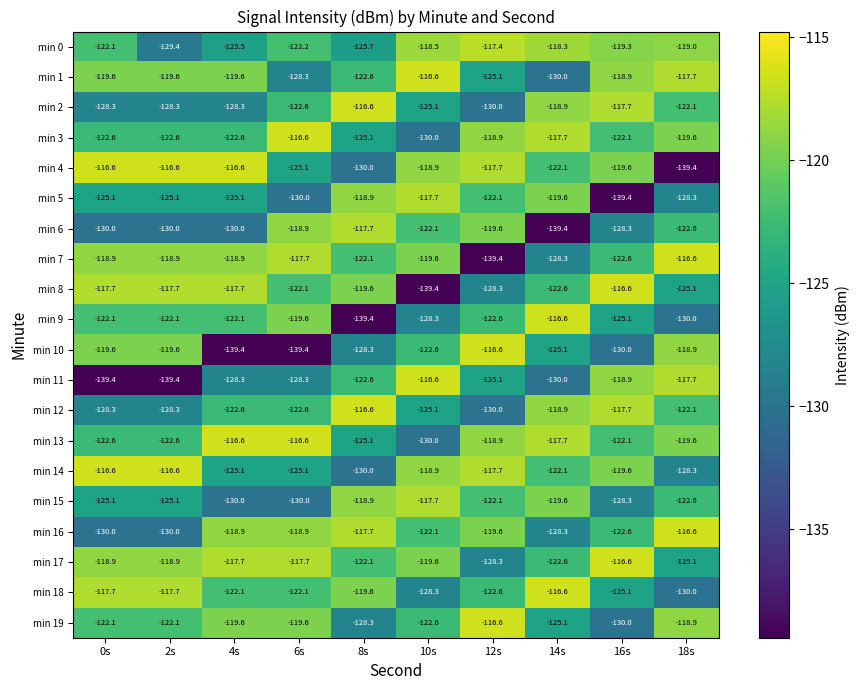

What is the maximum value shown in the chart?

-116.6